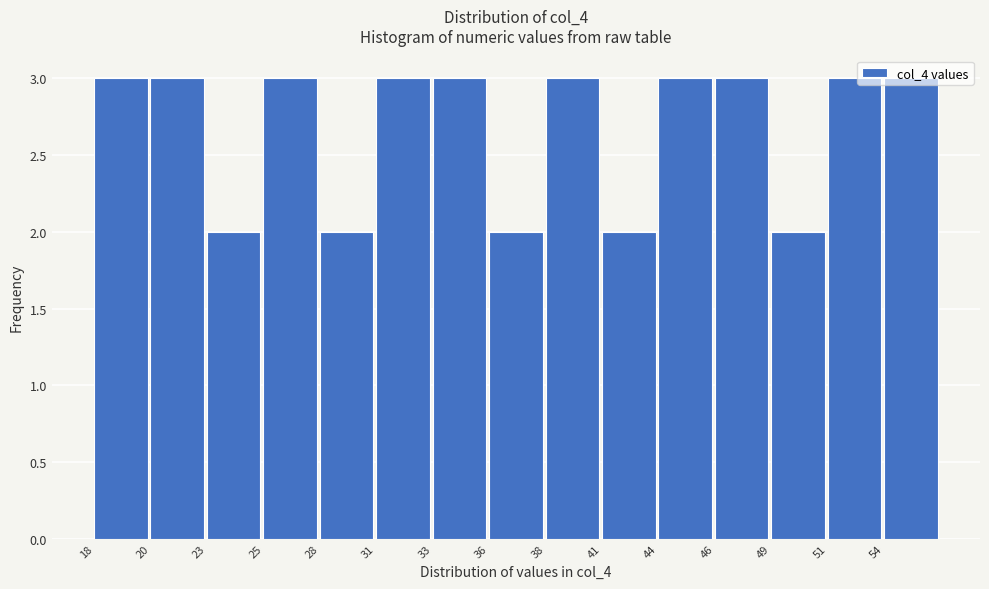

What is the greatest value displayed?

3